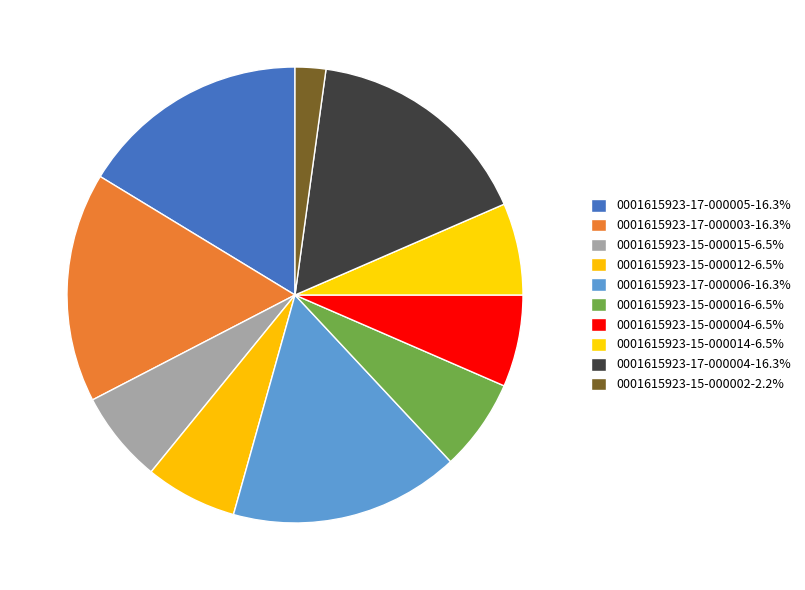

Does 0001615923-15-000002 account for over 50% of the chart?

No